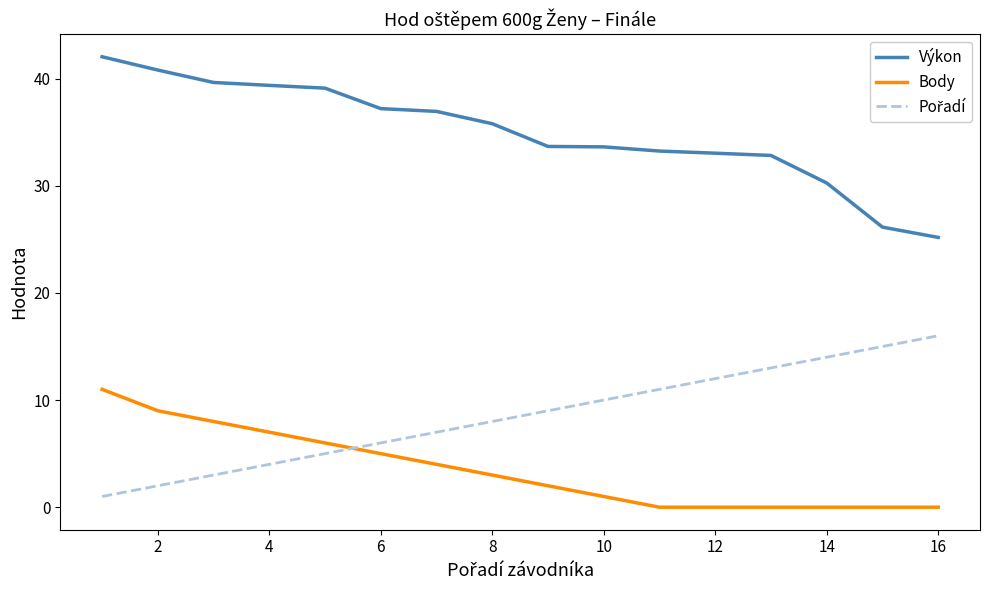

Which series has the largest range (max minus min)?

Výkon